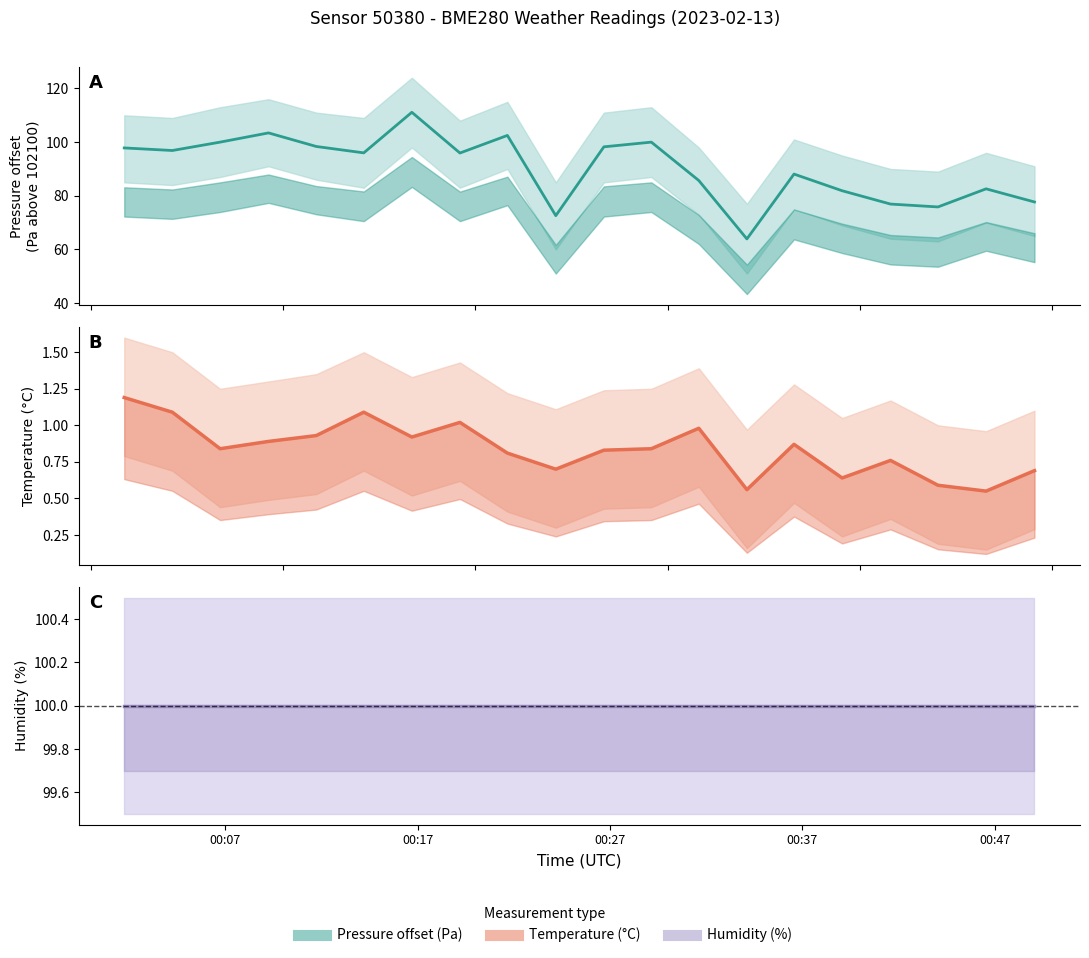

True or false: pressure_line and temperature_line cross at least once.

False